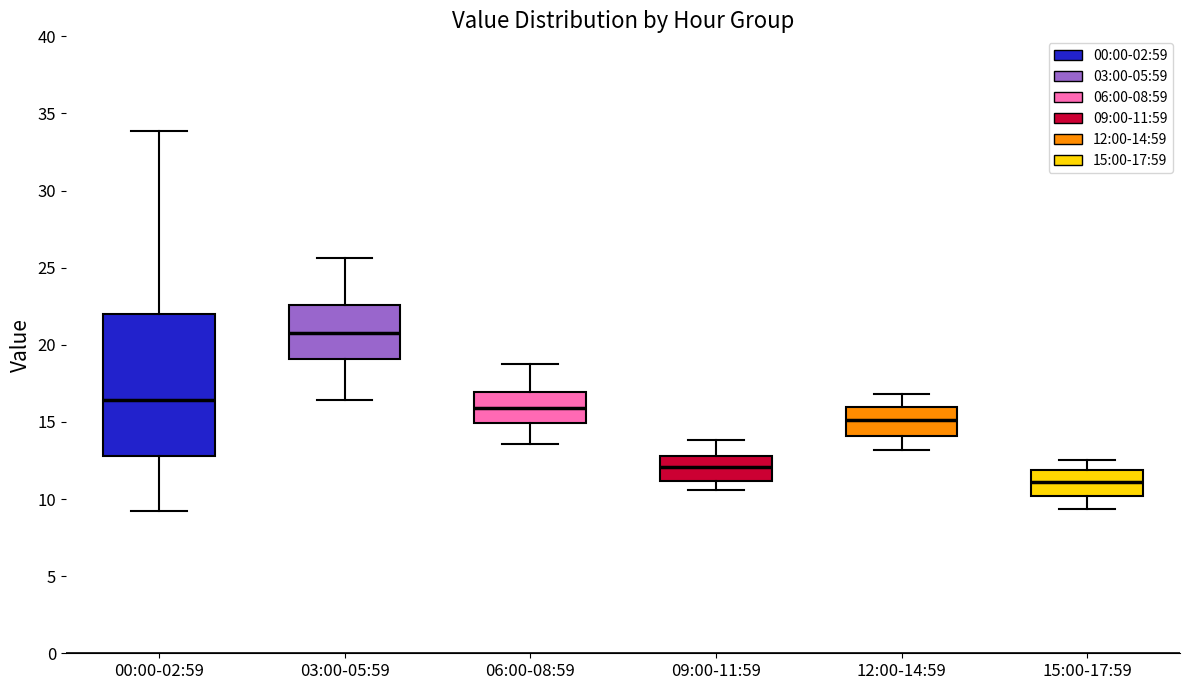

Where is the lower edge of the box for 00:00-02:59 on the y-axis? The values are not printed on the chart, so give them approximately, as read against the axis.

13.0